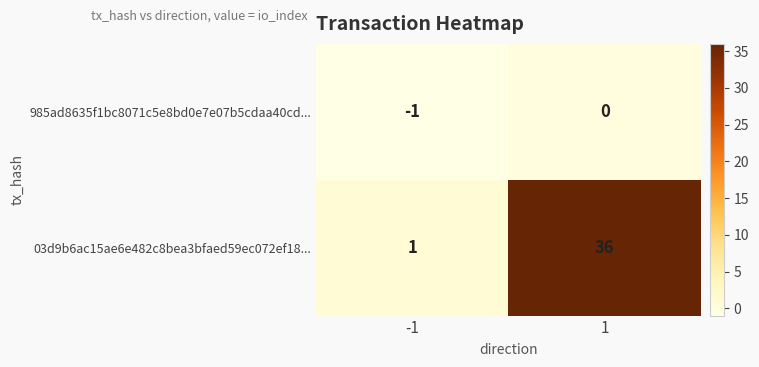

The 985ad8635f1bc8071c5e8bd0e7e07b5cdaa40cd... series shows 0 at 1. True or false?

True